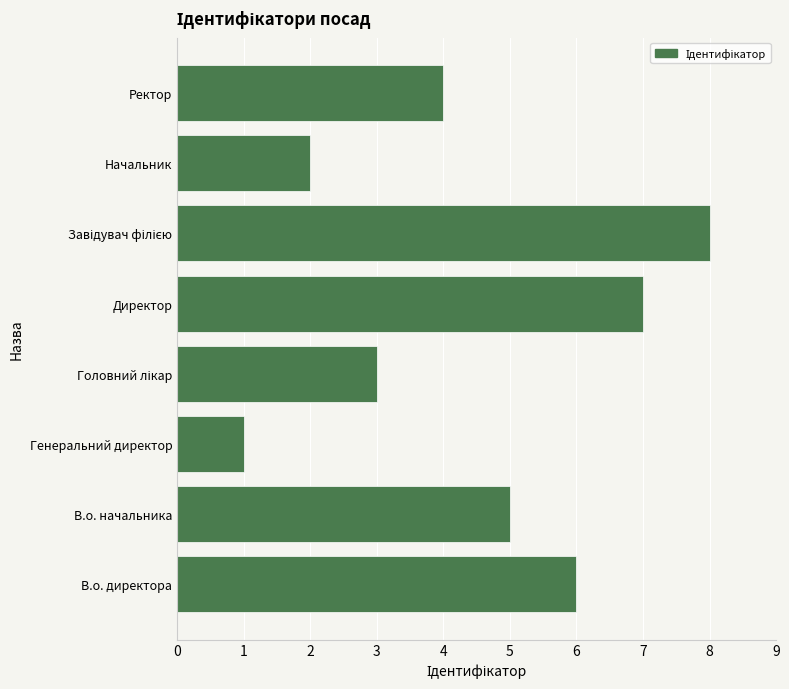

What value does the data have at Директор?

7